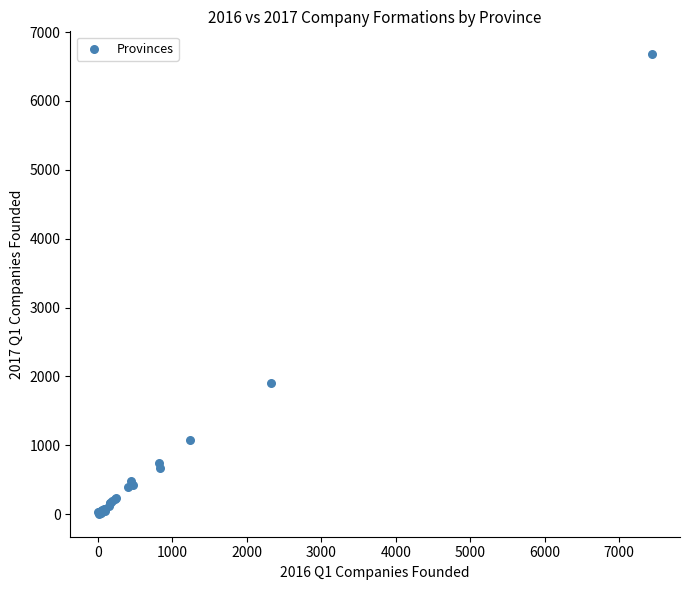

What Y value in the scatter plot is closest to 3341?

1897